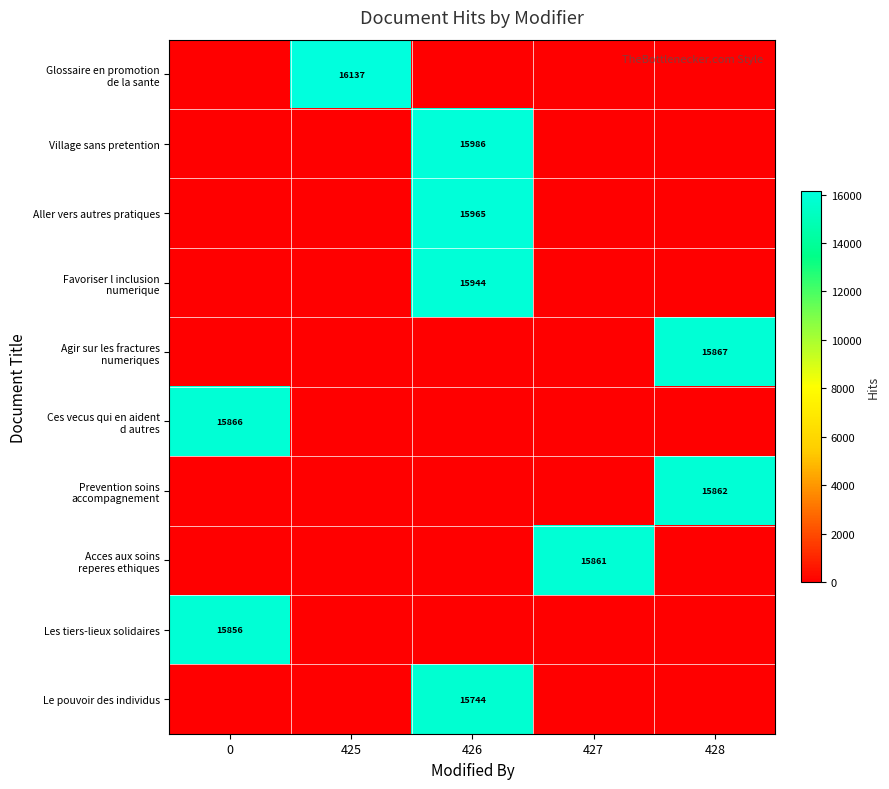

What is the maximum value shown in the chart?

16137